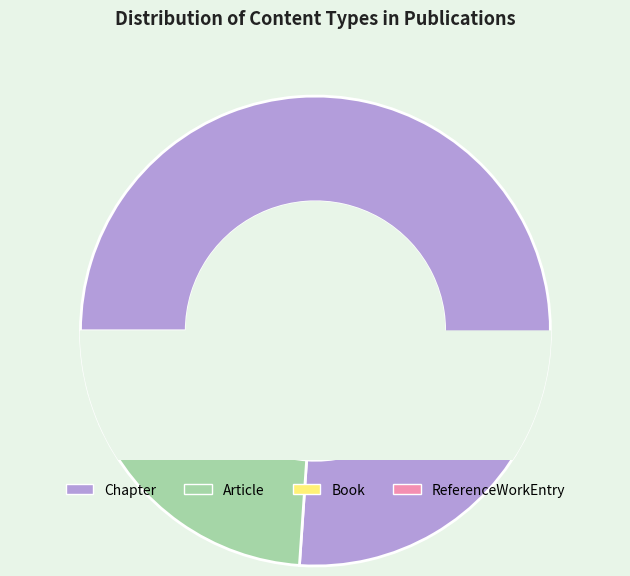

Is there a majority slice in this chart?

Yes